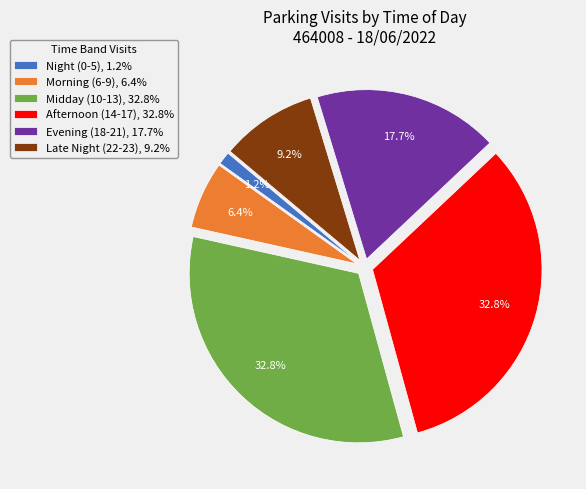

What is the smallest slice in the pie chart?

Night (0-5), 1.2%